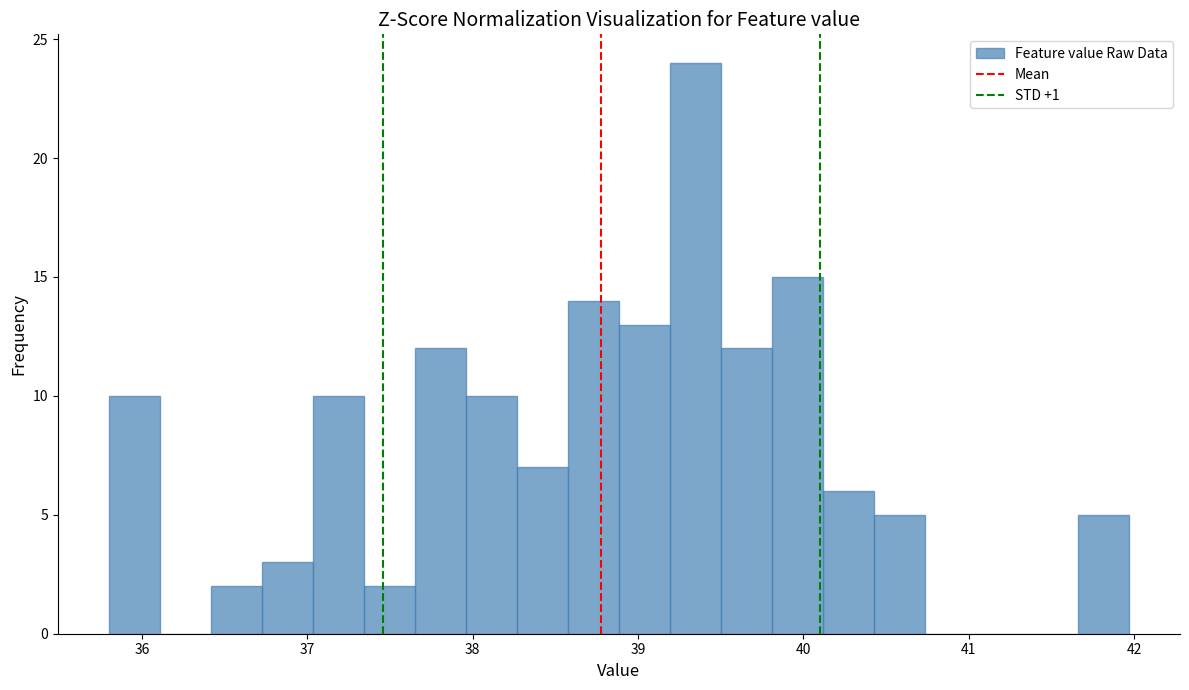

Around what value on the x-axis is the tallest bar? Give the approximate position of its centre, as read against the axis.

39.3